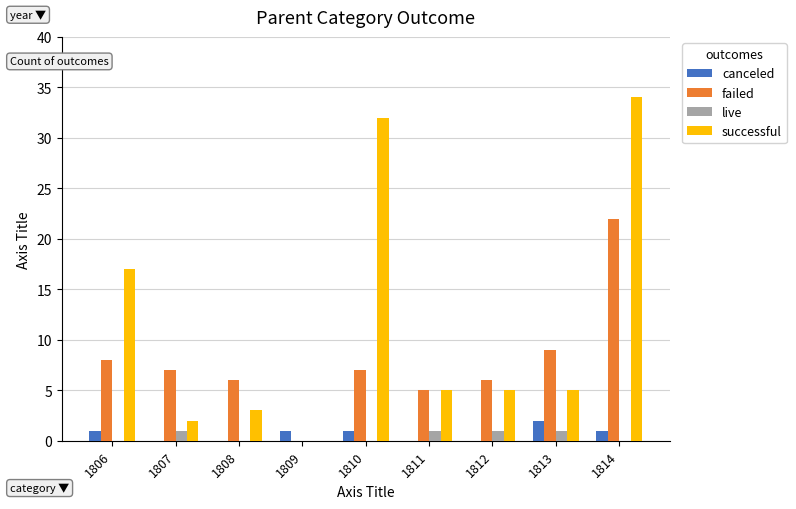

How many data points does each series have?

9